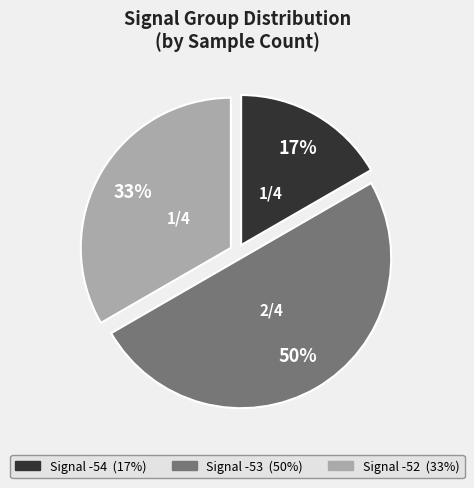

How many slices are in this pie chart?

3